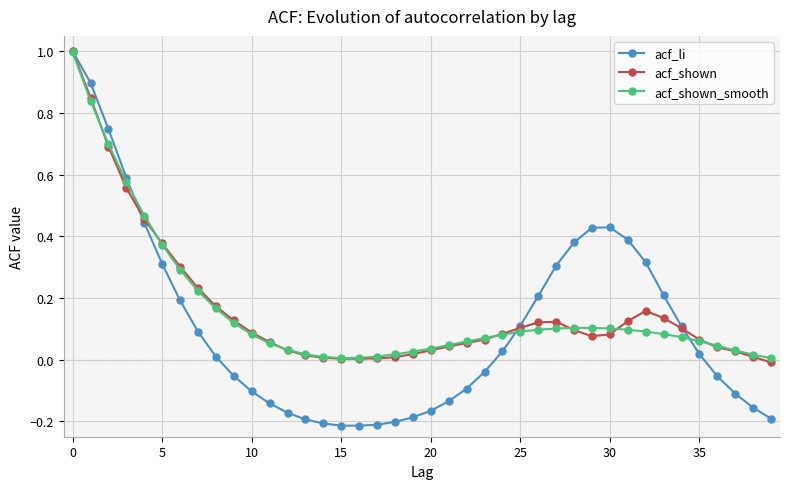

What is the maximum value shown in the chart?

1.0